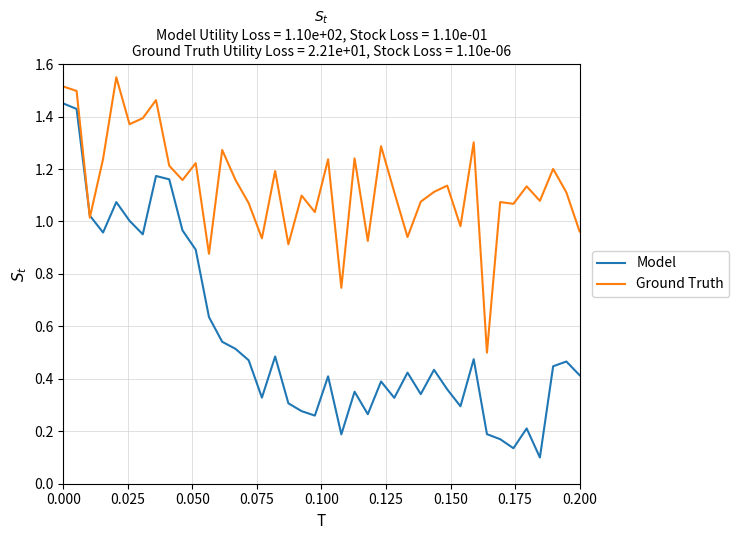

Which series has the widest spread of values?

Model